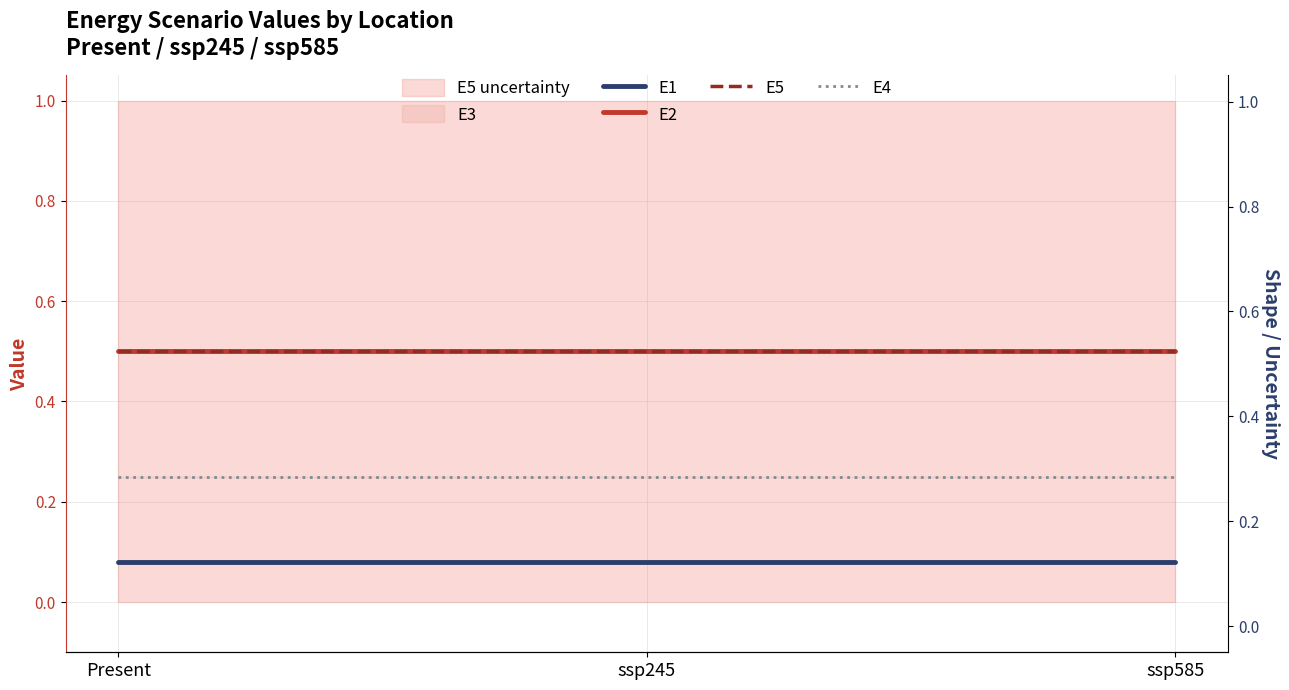

At which label does E5 reach its minimum?

Present